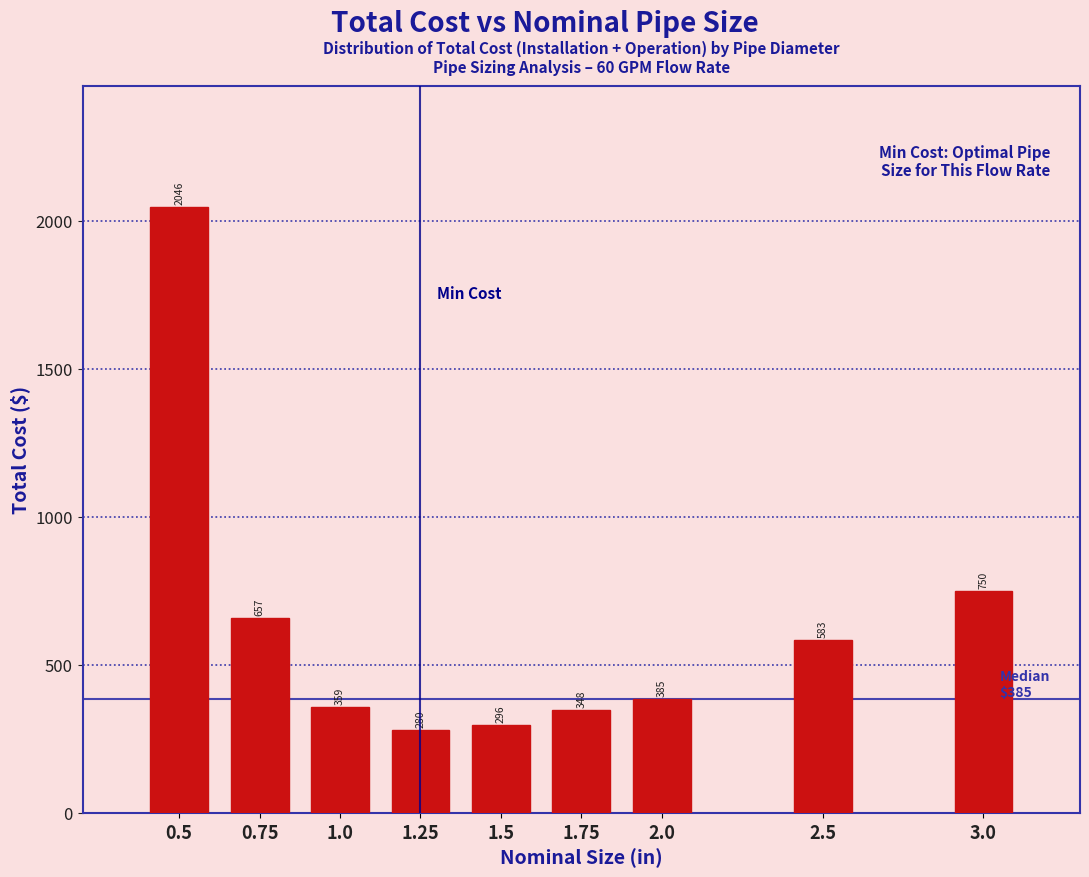

What is the minimum value shown in the chart?

279.8